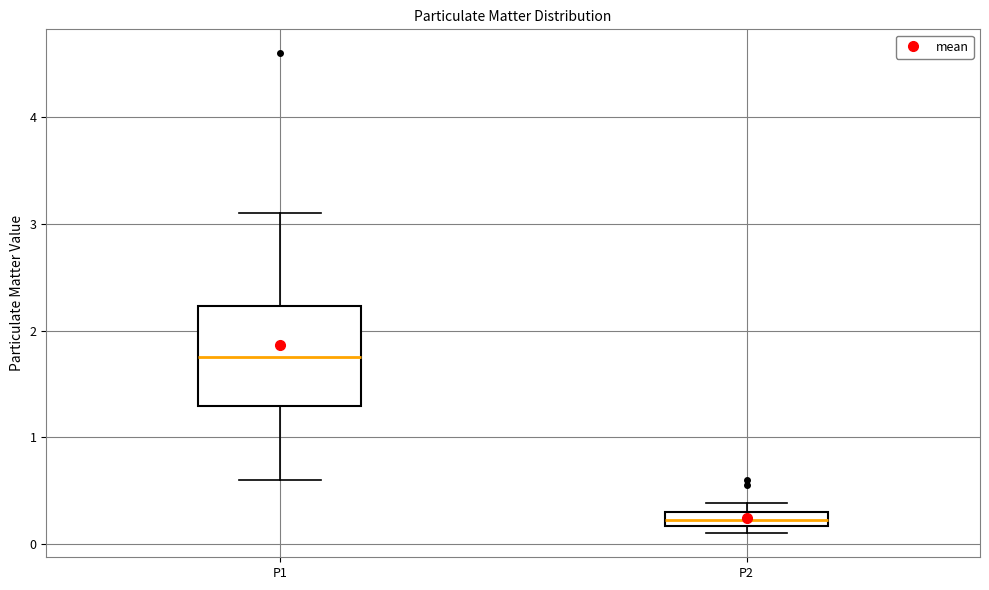

Comparing the boxes themselves (not the whiskers), which one is the tallest?

P1